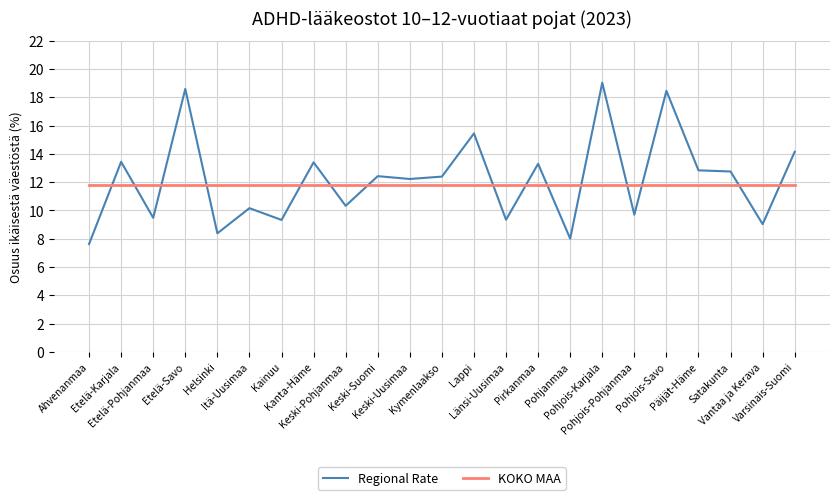

At which label does Regional Rate first exceed 12?

Etelä-Karjala